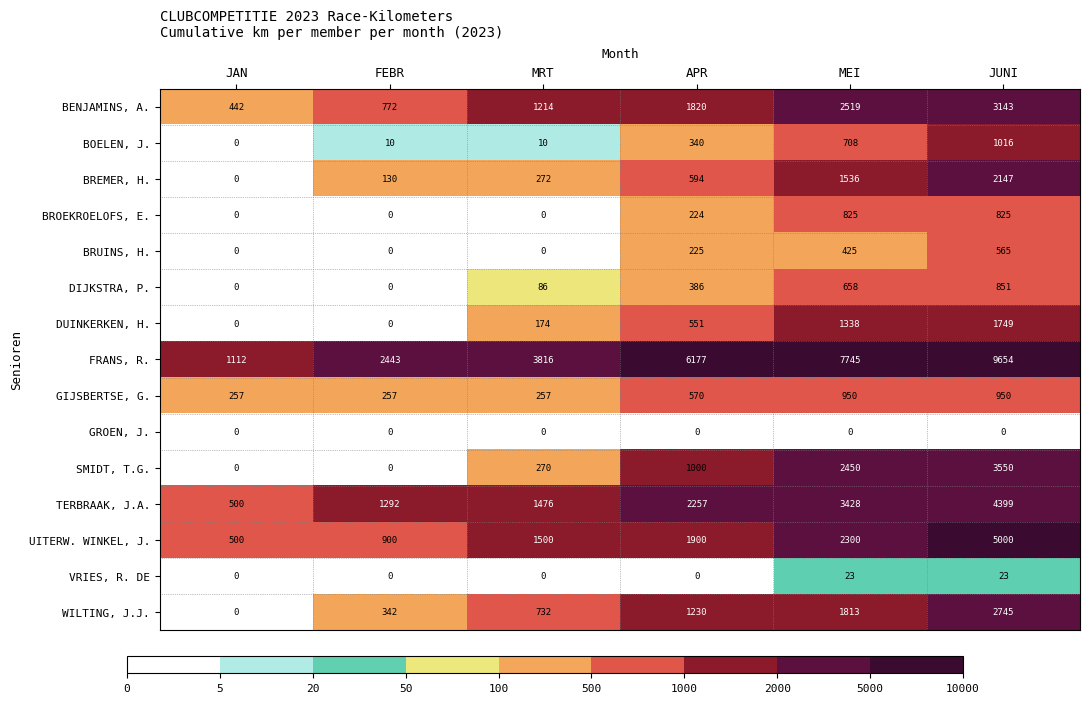

Between FEBR and APR, which series saw the biggest shift?

FRANS, R.